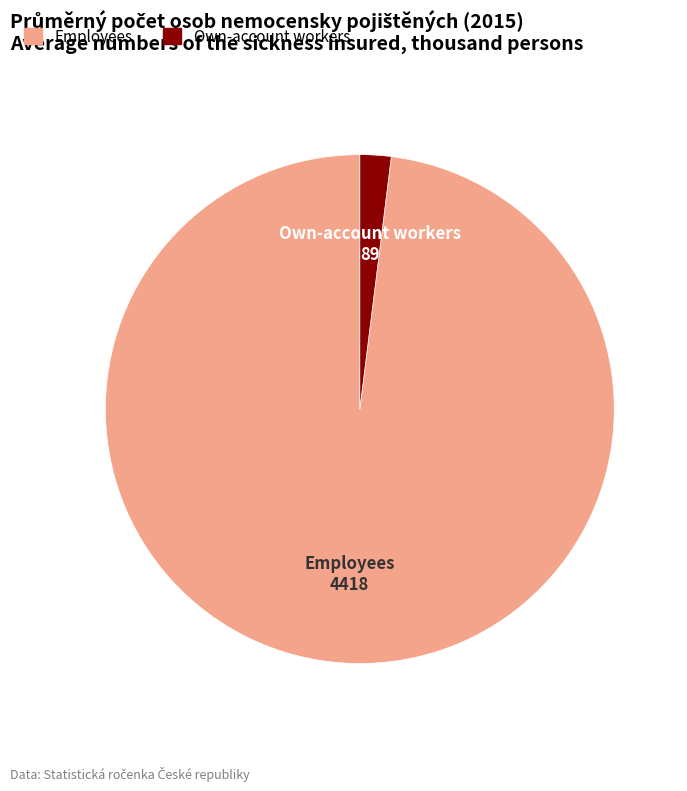

Rank the categories by value from highest to lowest.

Employees, Own-account workers